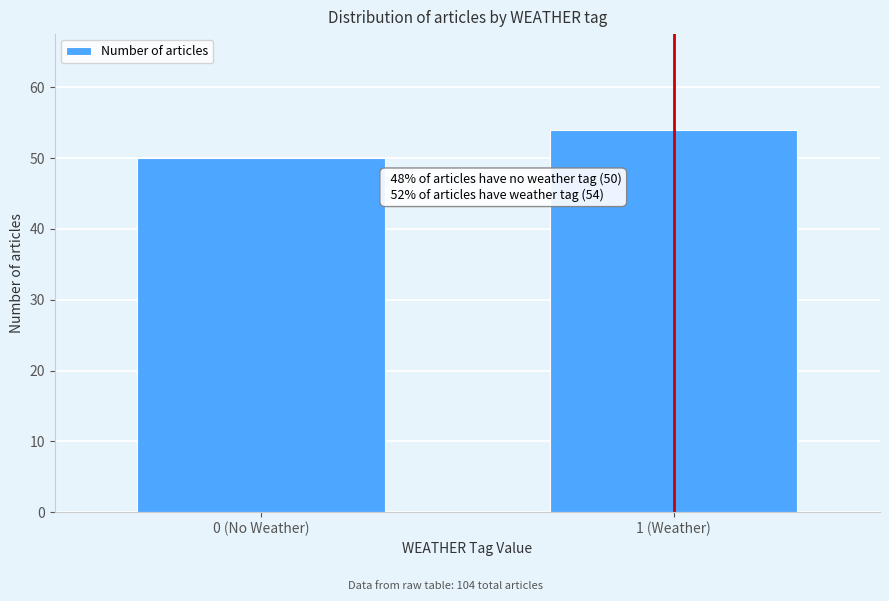

Reading left to right, what are all the values shown in this chart?

50	54